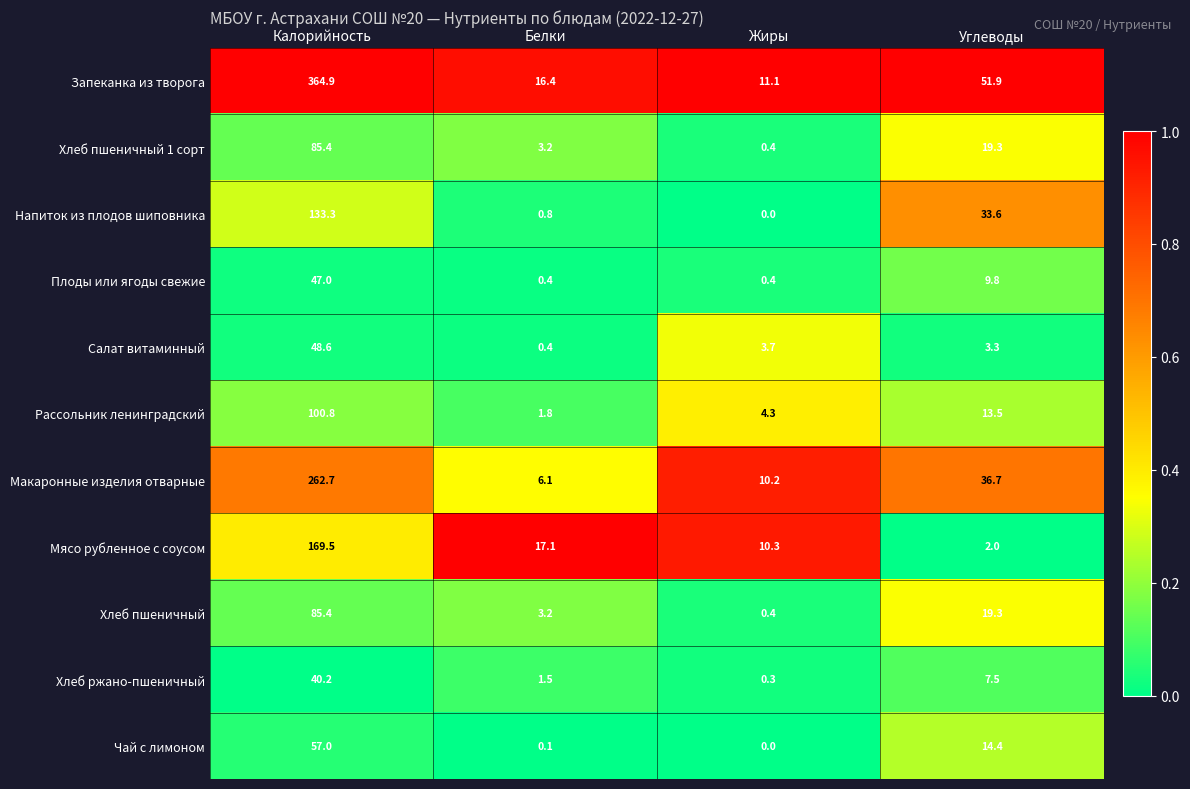

Which series changed the most between Белки and Углеводы?

Запеканка из творога